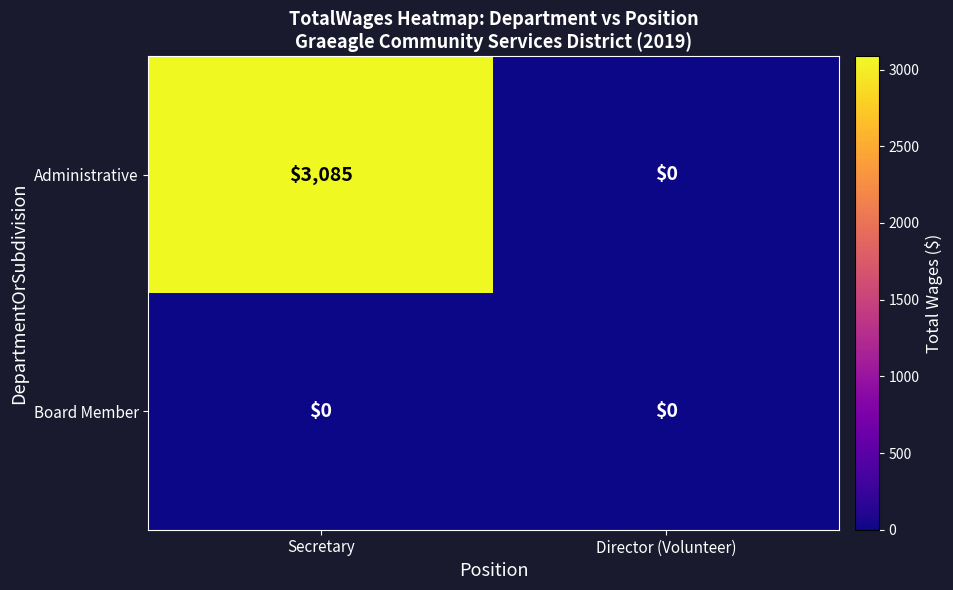

Which series has the largest total across all categories?

Administrative